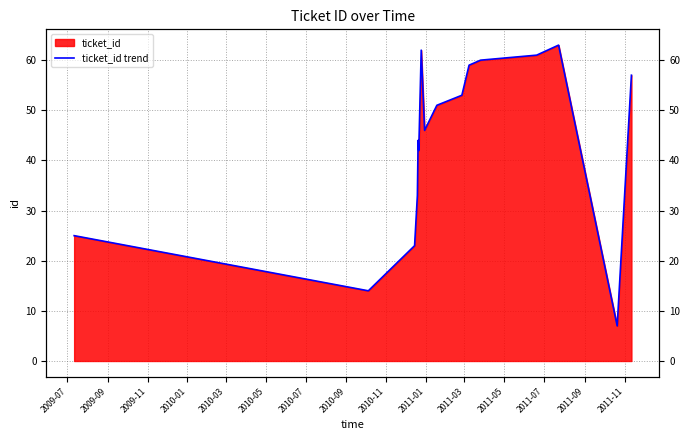

What is the average value?

44